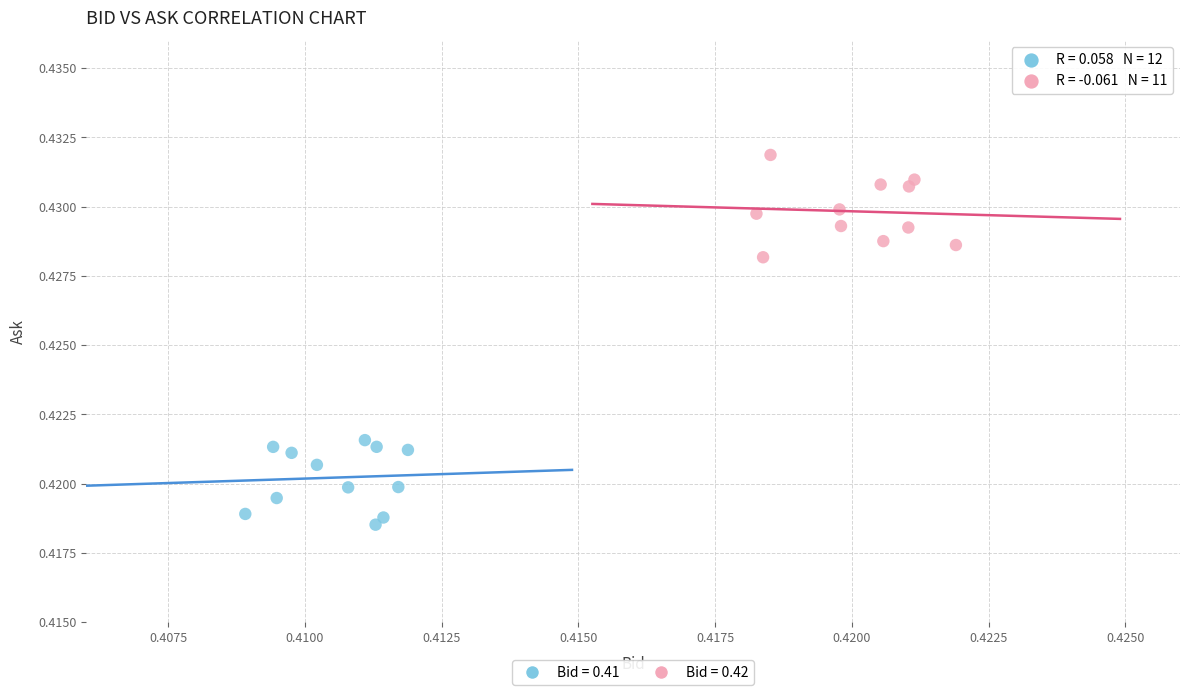

Which series contains the lowest Y value?

Bid = 0.41